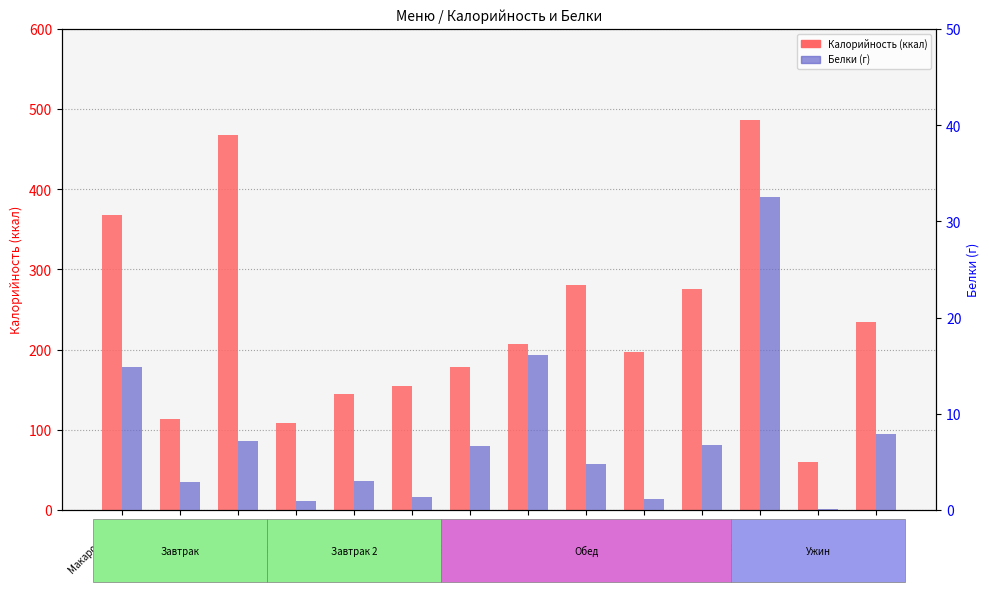

Which category has the highest value in the Калорийность series?

Вареники лен